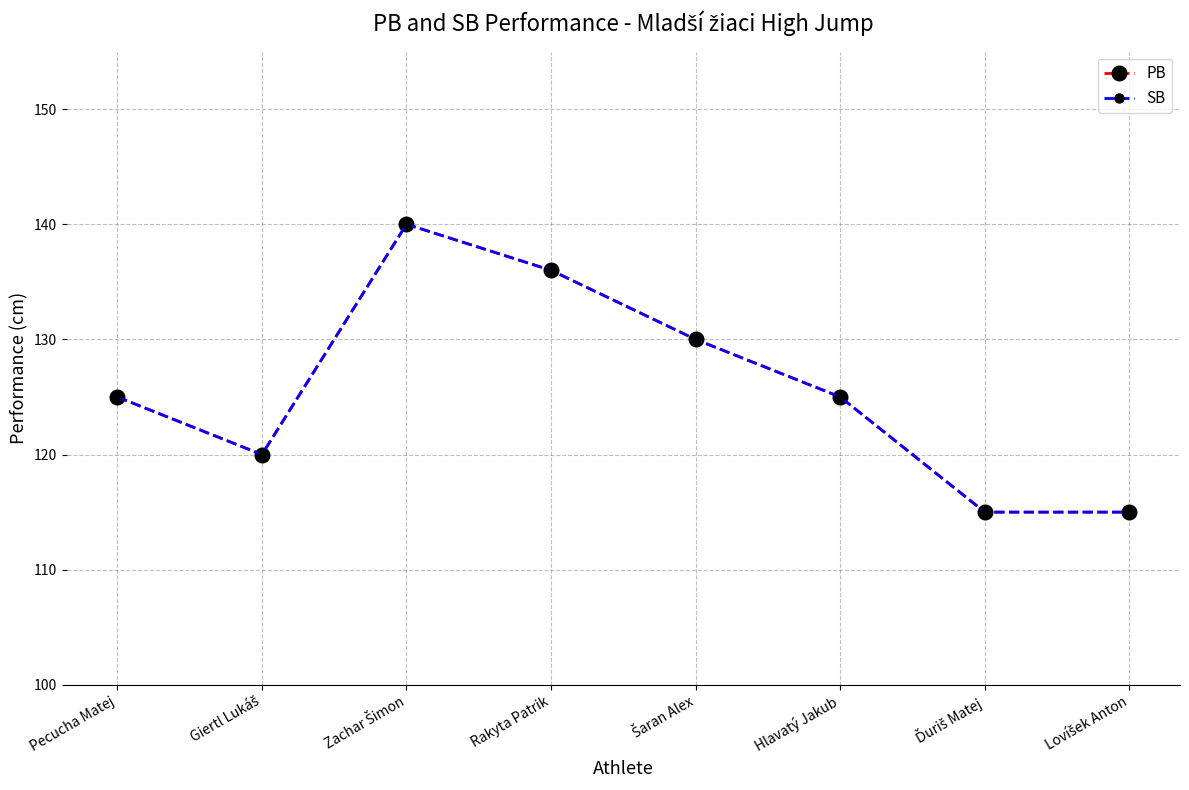

What is the difference between the maximum and minimum values in the PB series?

25